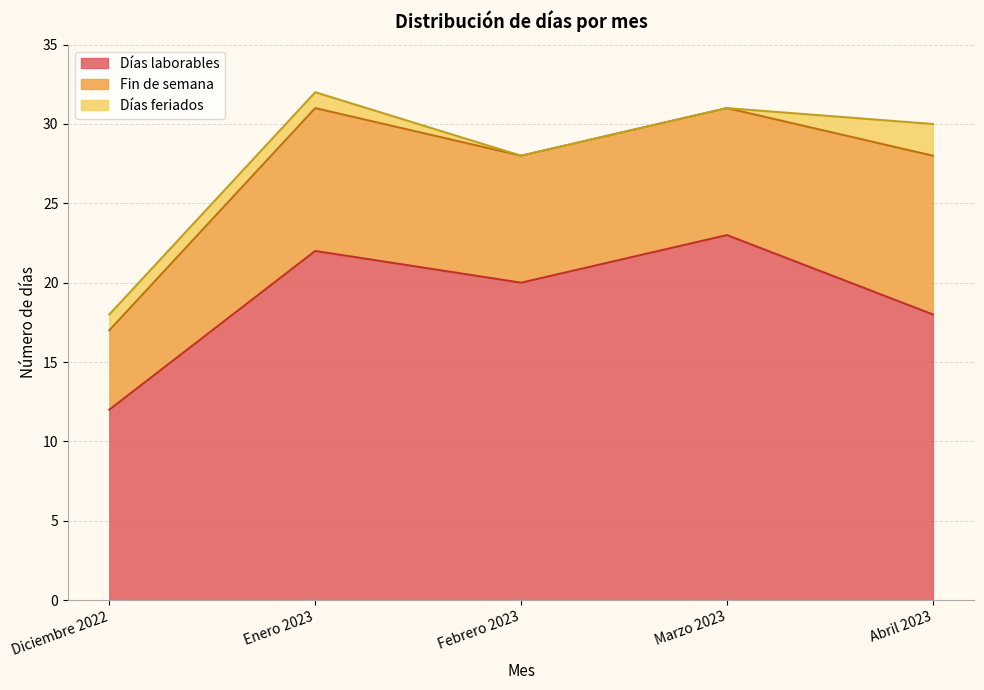

What is the label of the 2nd point from the left?

Enero 2023